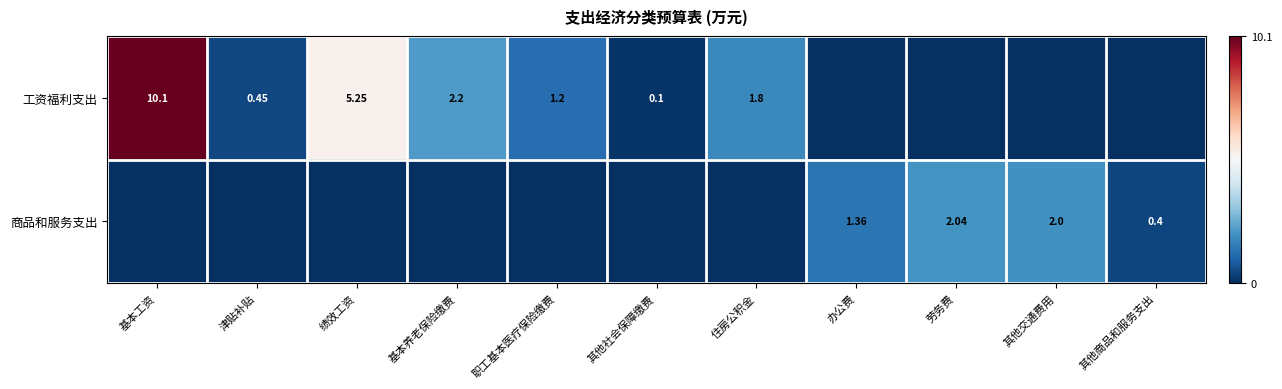

Rank the series by their maximum value, from lowest to highest.

商品和服务支出, 工资福利支出